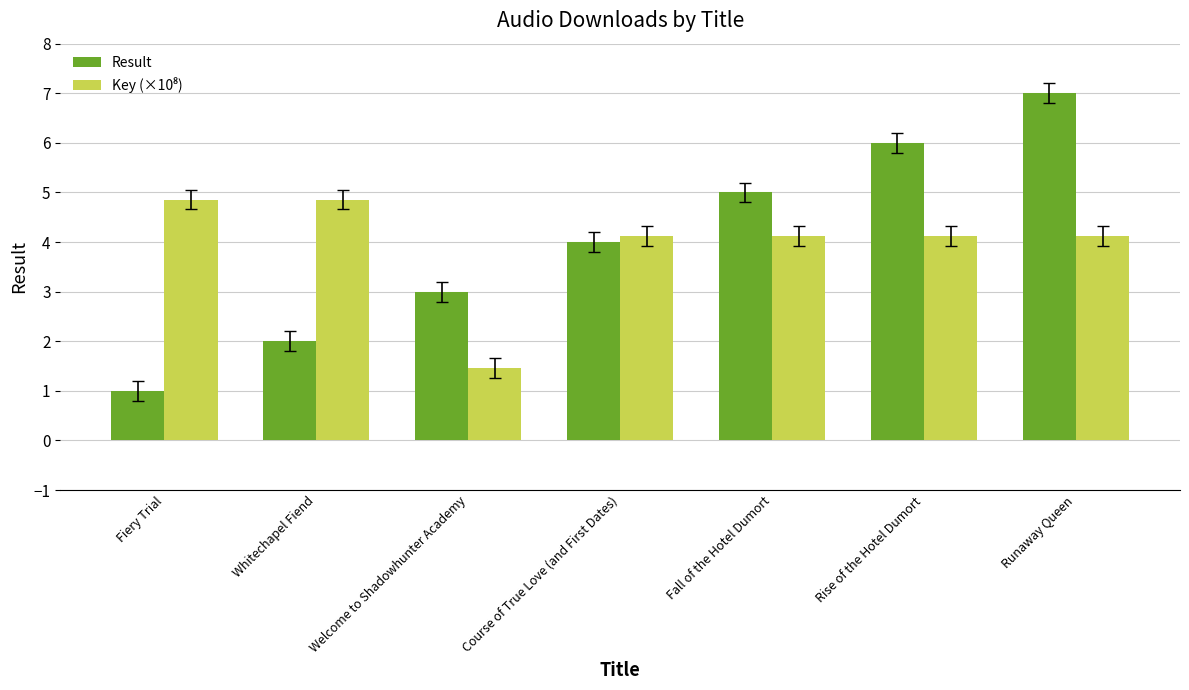

What is the difference between the maximum and minimum values in the Result series?

6.0